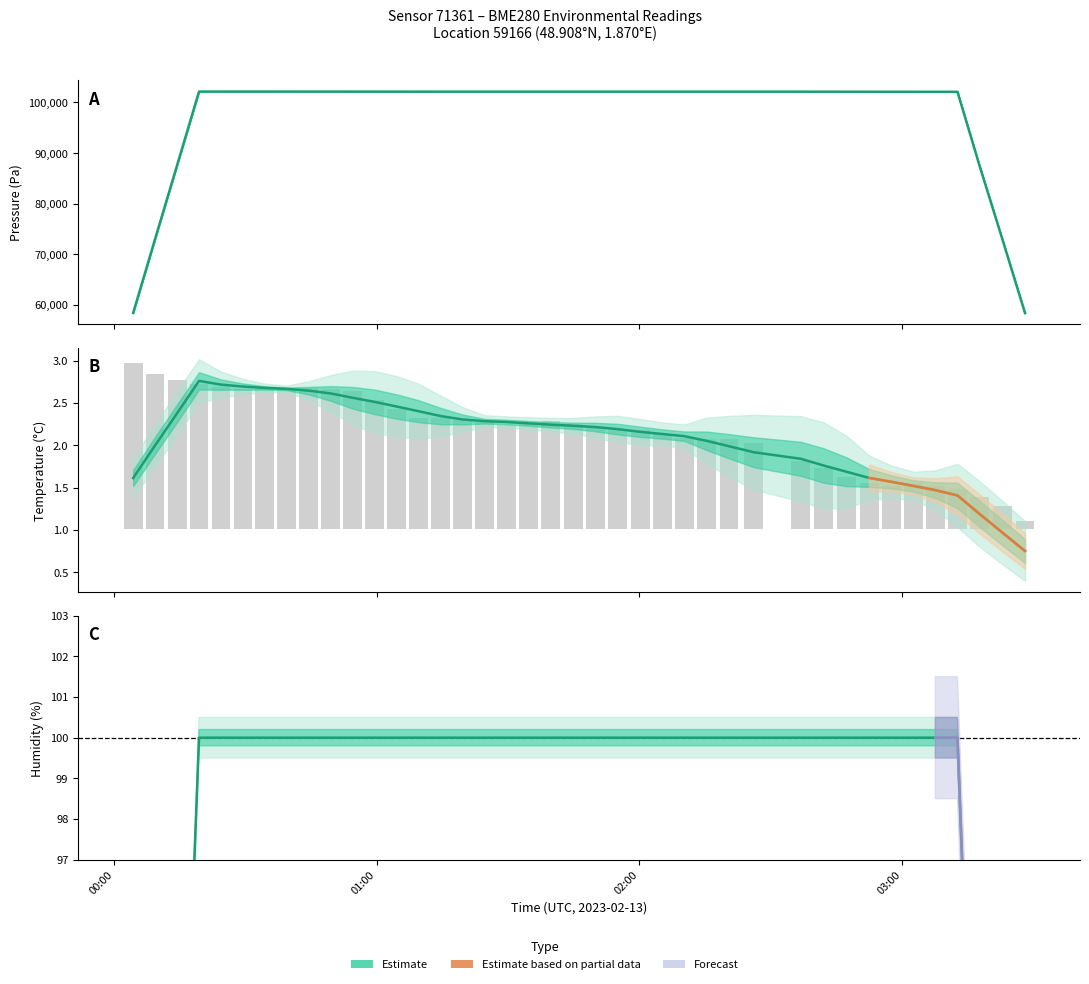

Which category has the highest value across all series?

03:00